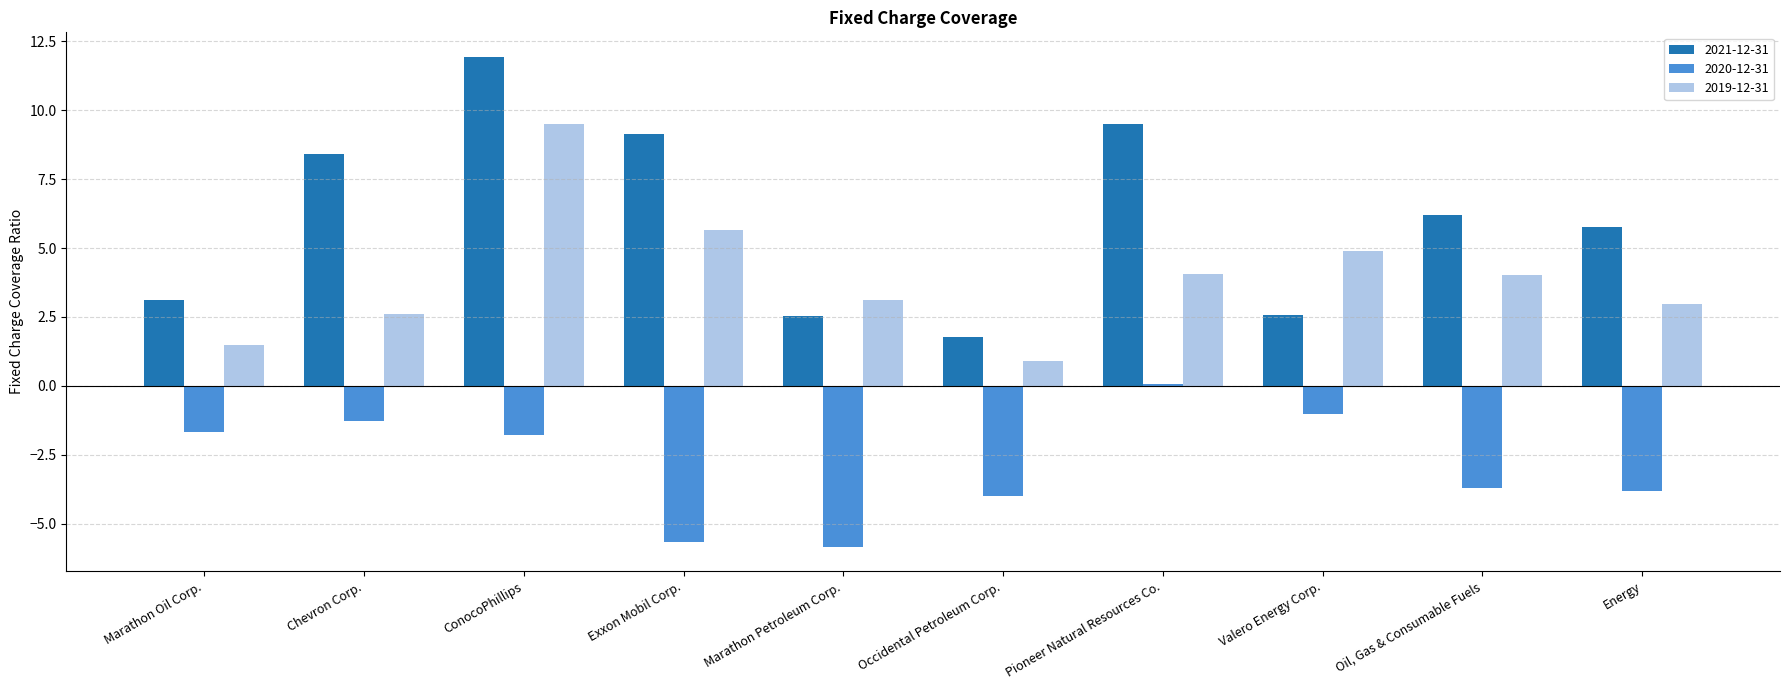

What position from the left is Exxon Mobil Corp.?

4